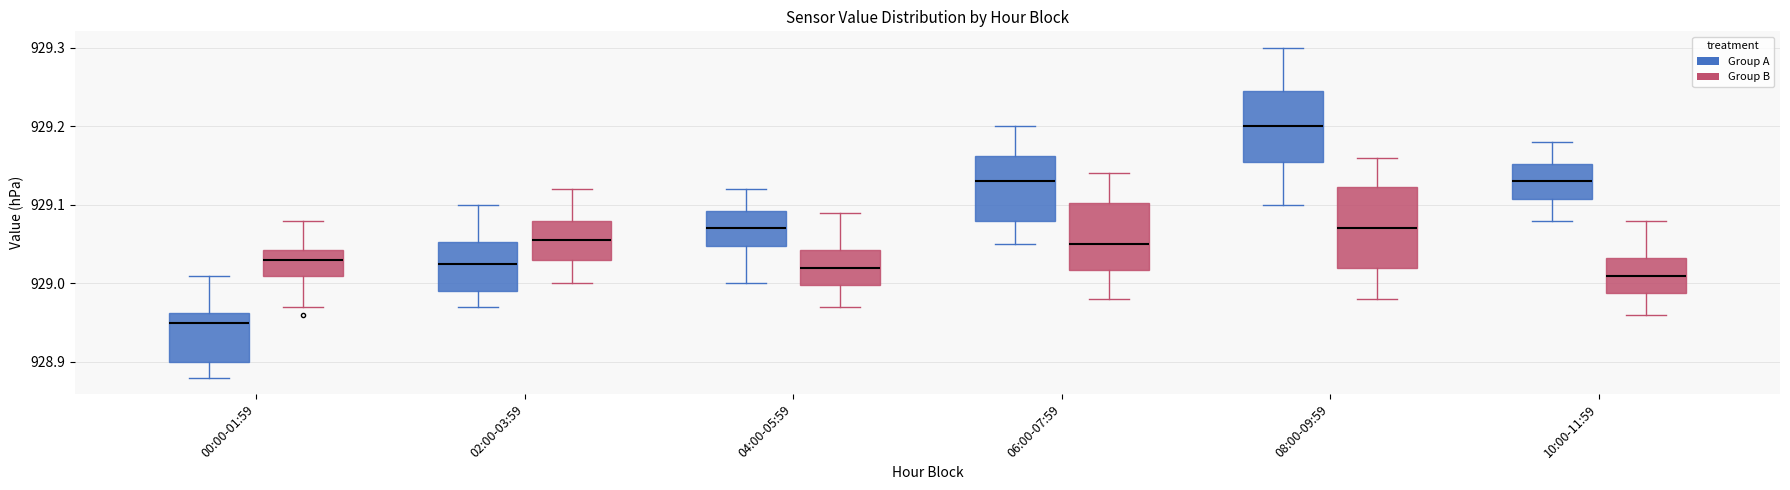

Which box's median line is the highest?

08:00-09:59 (Group A)